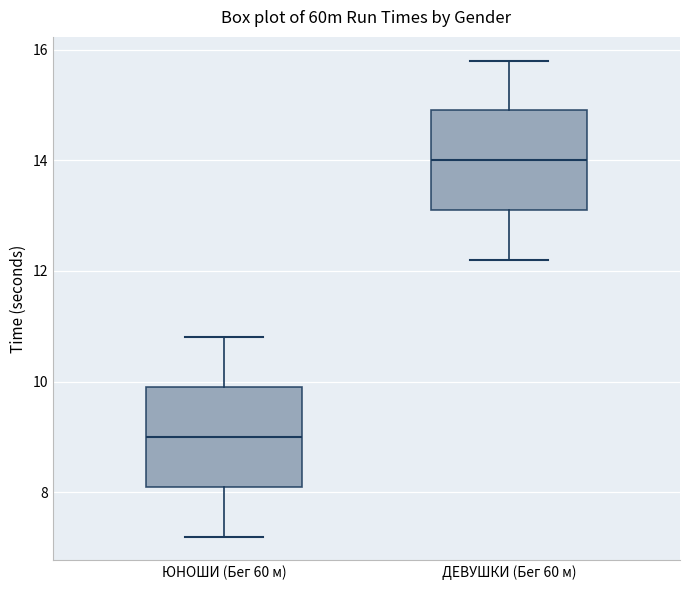

Where does the median line of the box for ЮНОШИ (Бег 60 м) sit on the y-axis? The values are not printed on the chart, so give them approximately, as read against the axis.

9.0